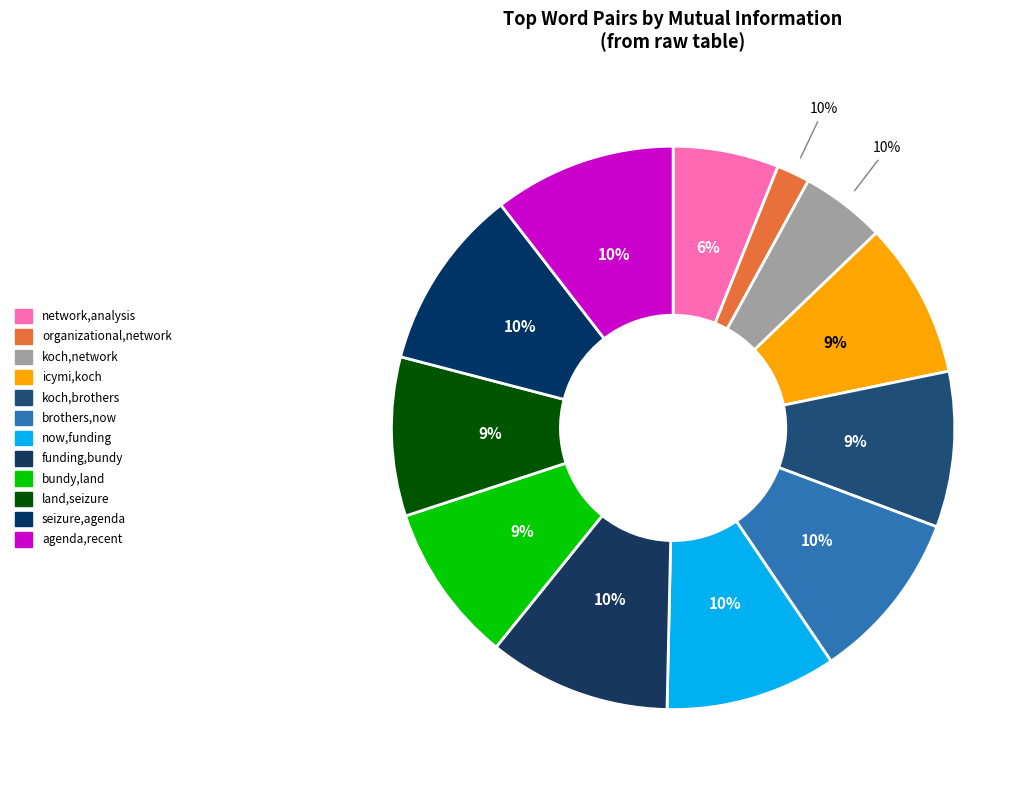

Approximately how many times larger is the value at koch,network compared to funding,bundy?

0.5